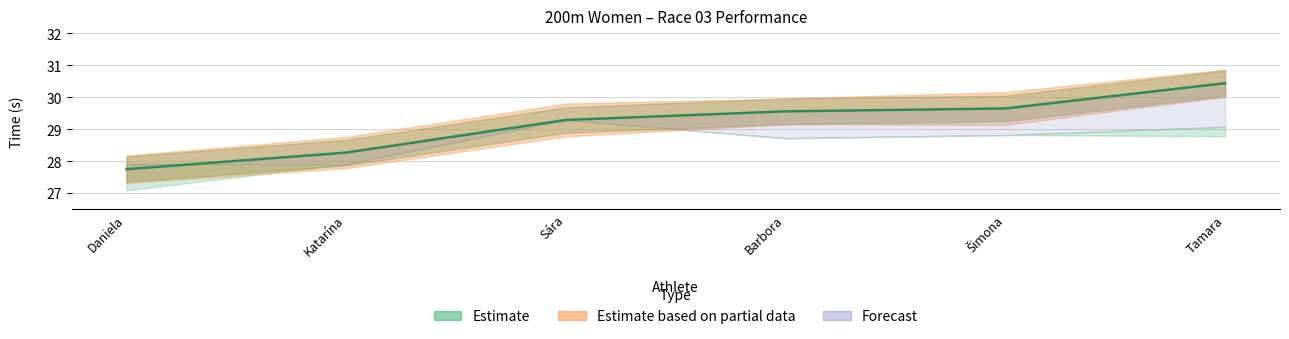

Reading left to right, list all the values displayed in this chart.

Daniela=27.8	Katarína=28.3	Sára=29.3	Barbora=29.6	Šimona=29.6	Tamara=30.4